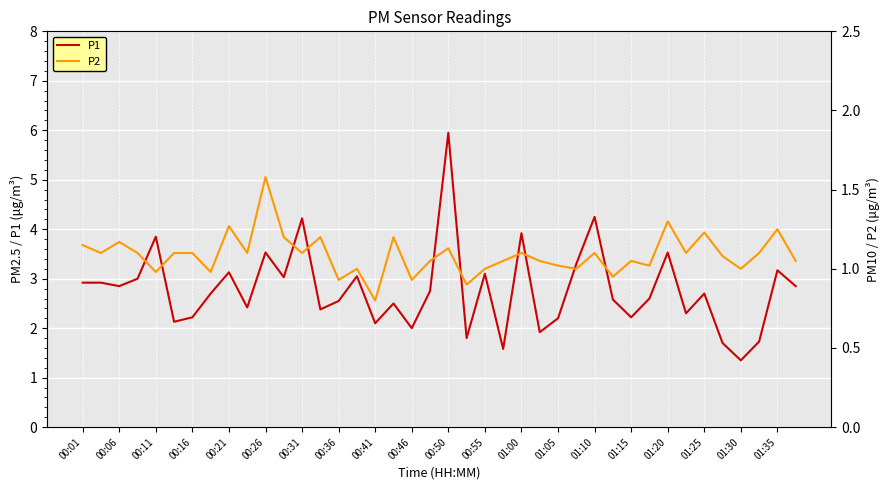

What is the minimum value for P1?

1.4